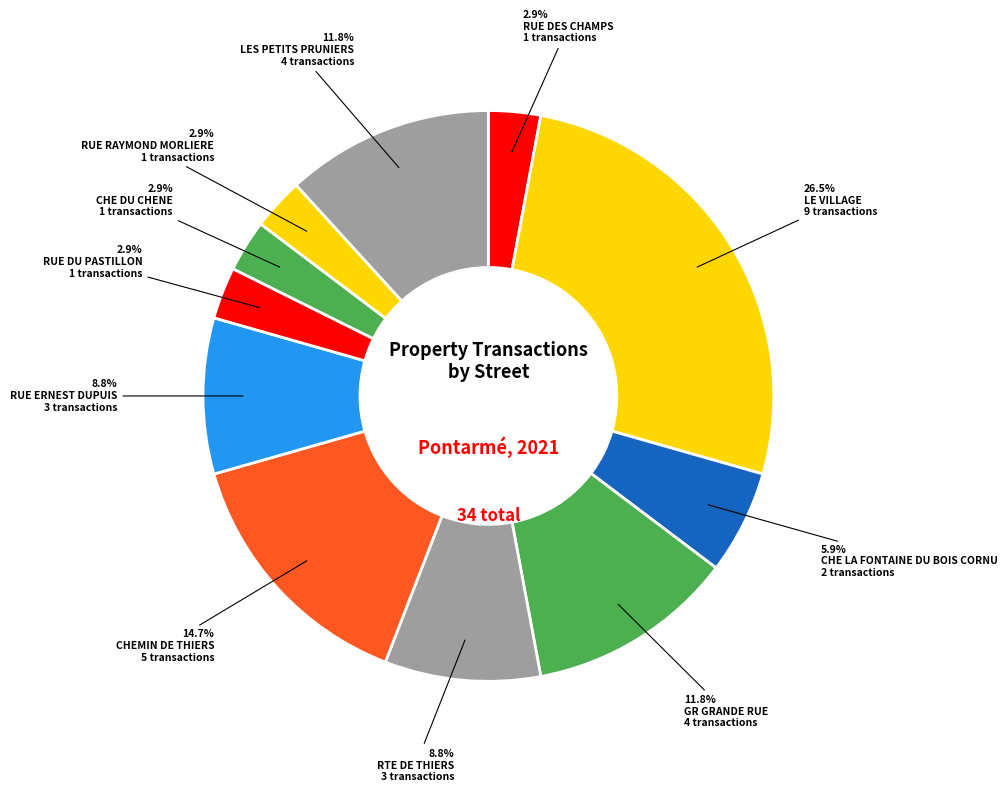

How many slices are in this pie chart?

11